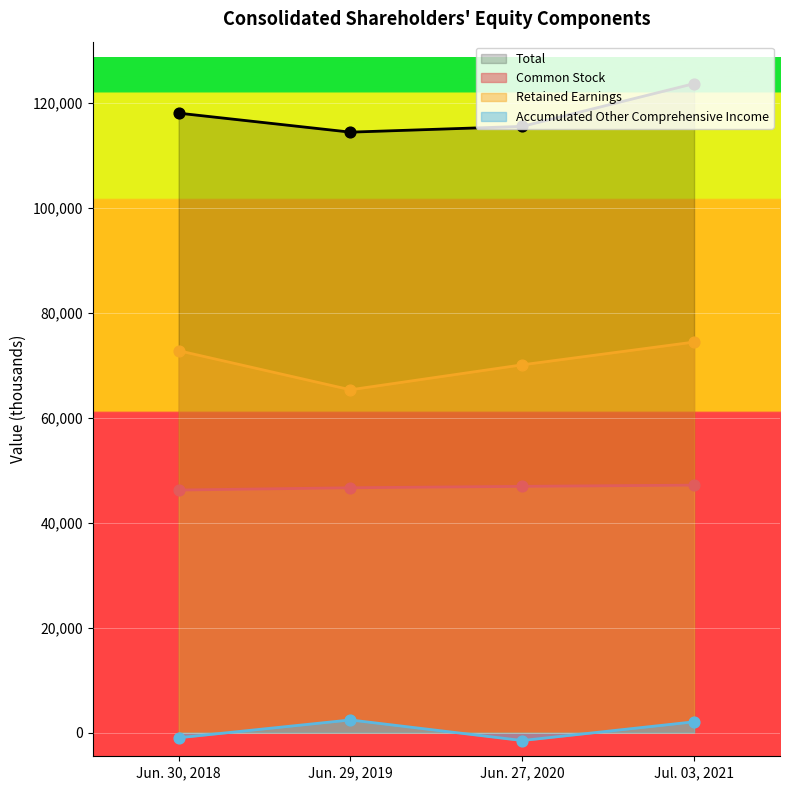

Which series reaches the minimum Y coordinate?

Accumulated Other Comprehensive Income